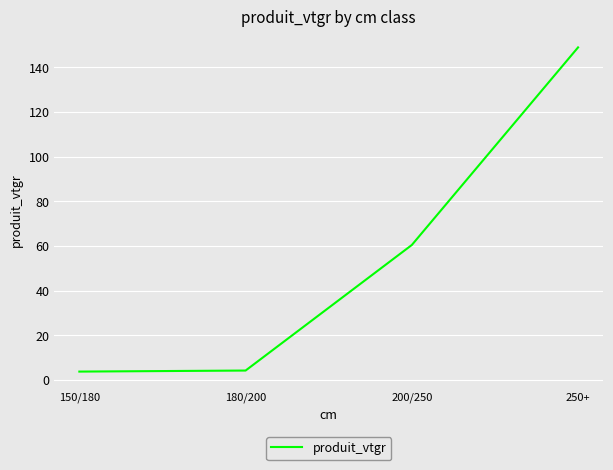

What is the smallest value displayed?

3.8